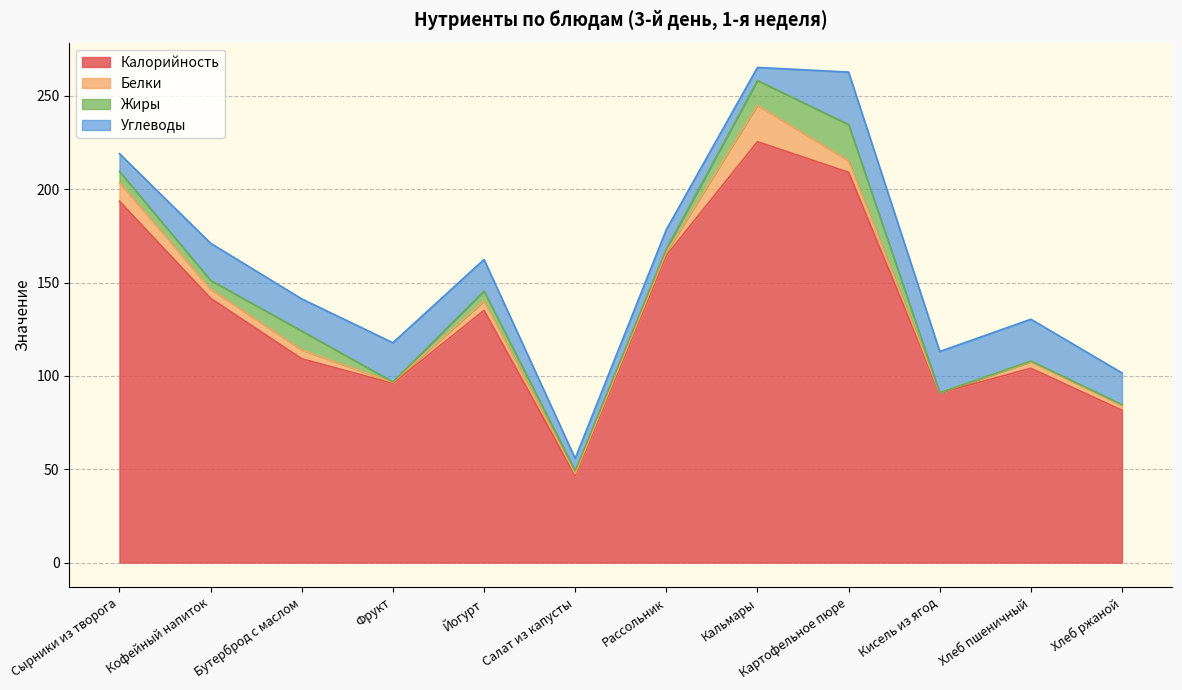

At Салат из капусты, list the series in order from smallest to largest.

Белки, Жиры, Углеводы, Калорийность